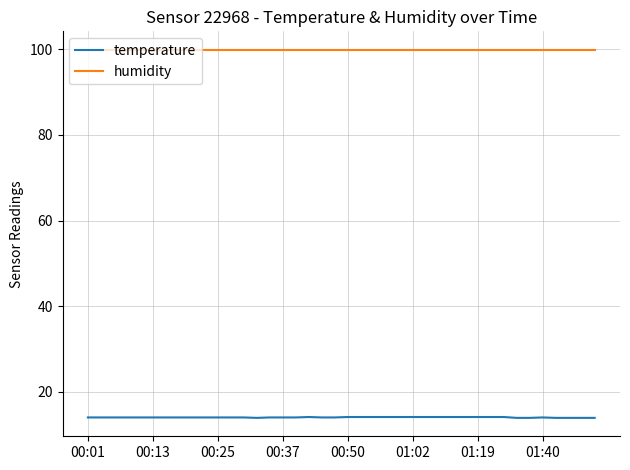

Which series has the largest total across all categories?

humidity